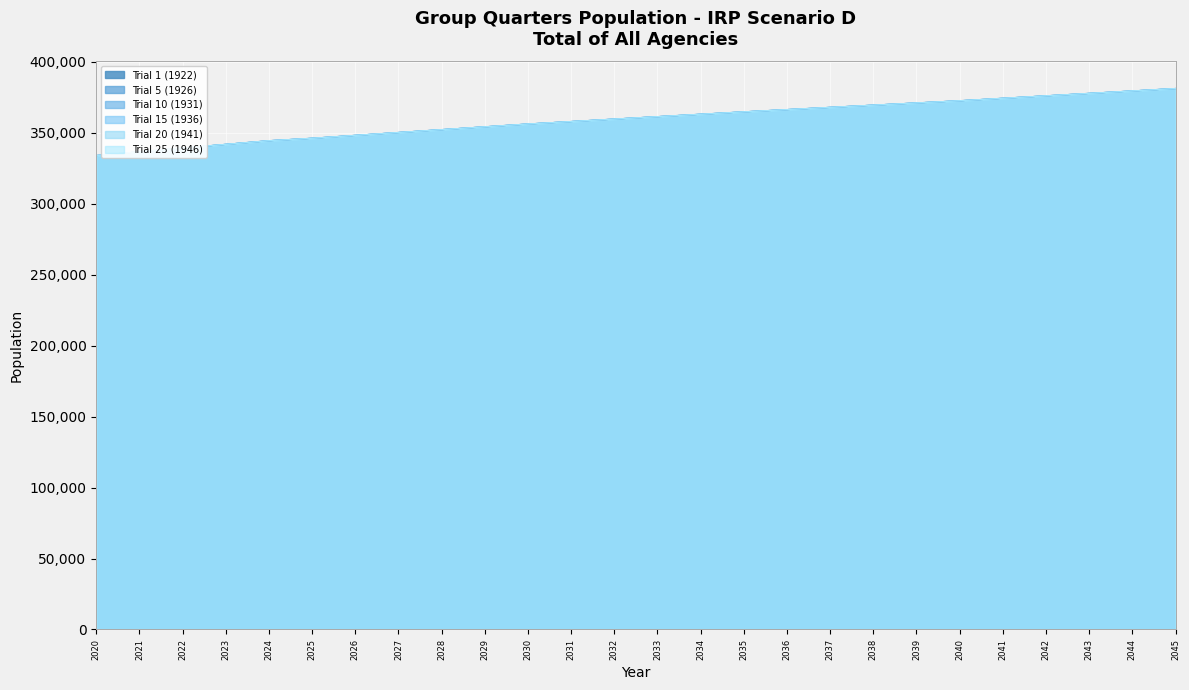

Is the value of Trial 20 (1941) at 2023 greater than the value of Trial 25 (1946) at 2022?

Yes